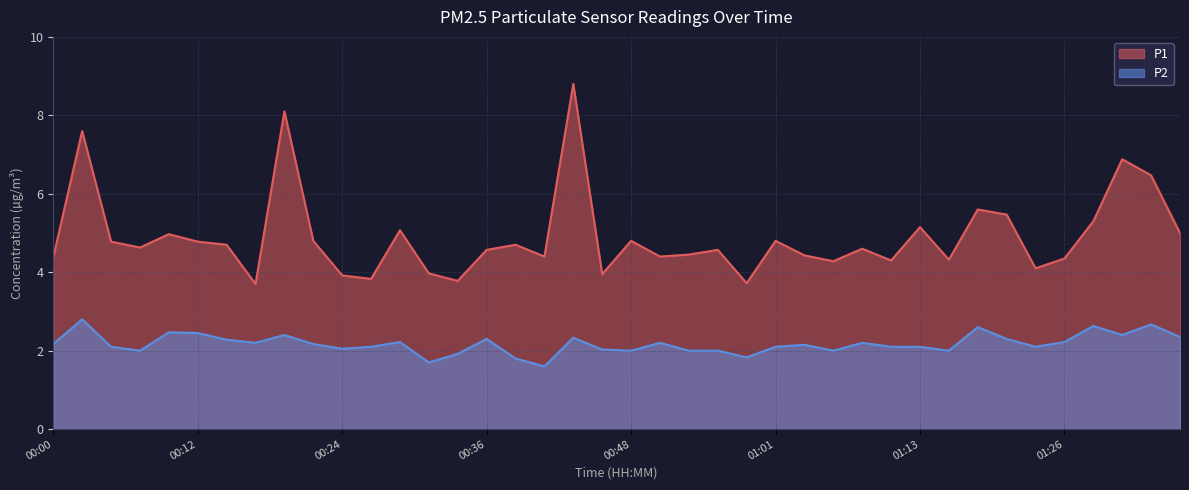

In P1, how many points are higher than both neighbors (excluding endpoints)?

13